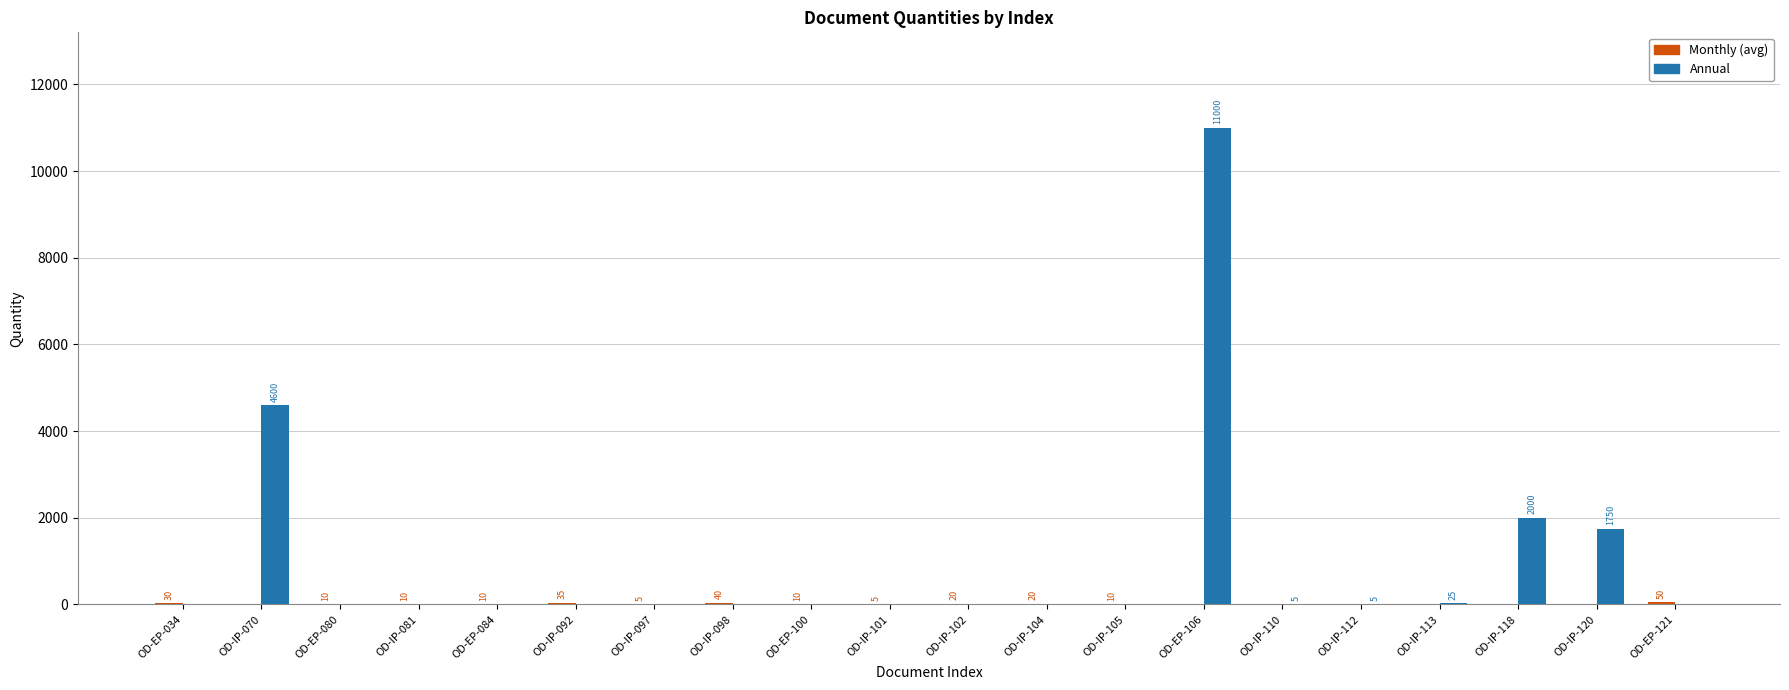

What is the sum of all Annual values?

19385